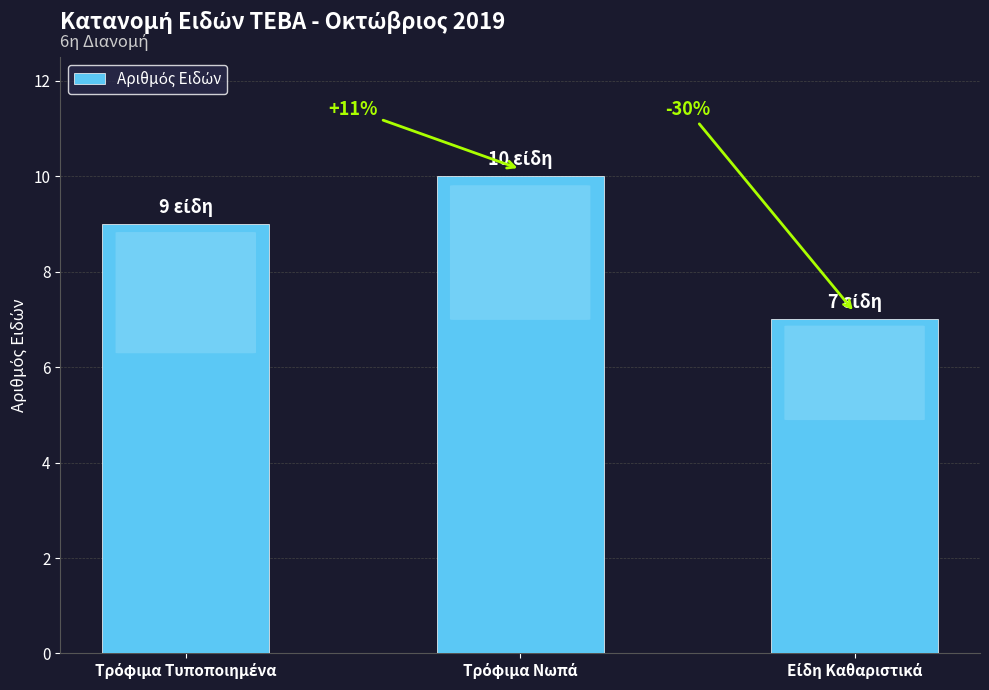

The value at Είδη Καθαριστικά is 7. True or false?

True